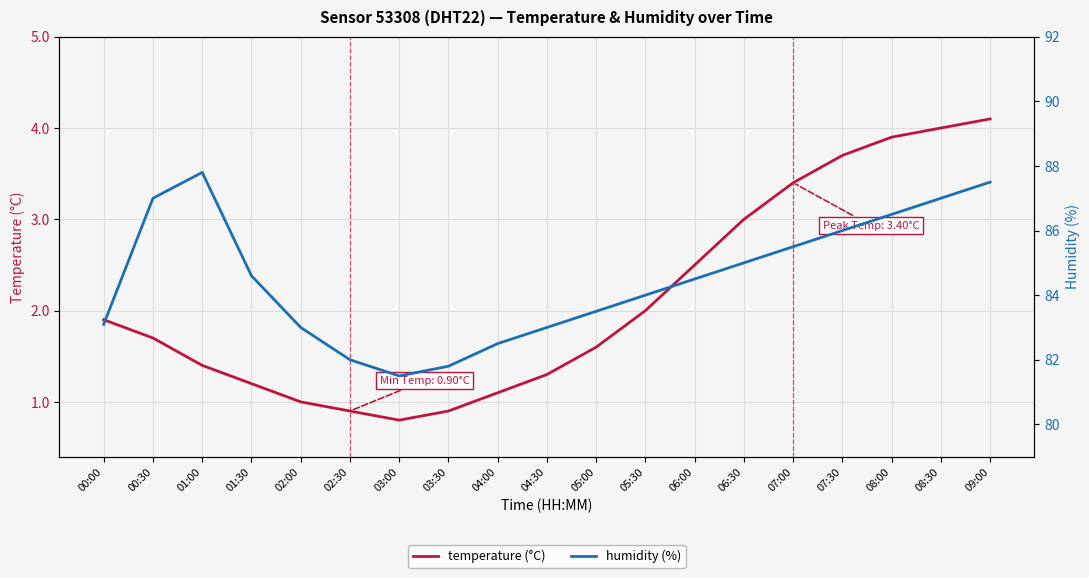

What is the difference between the second highest and second lowest values in the humidity (%) series?

5.7